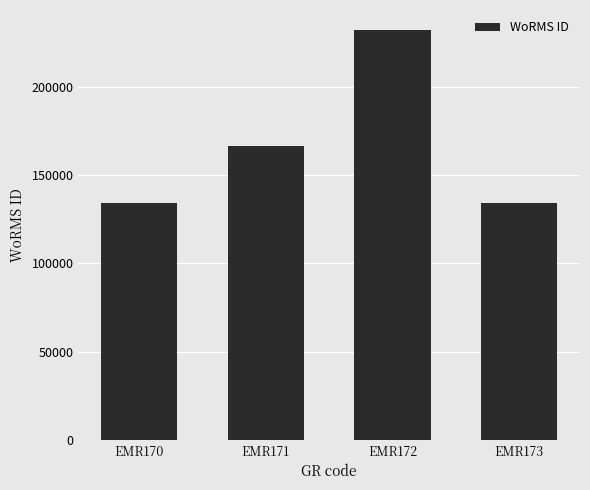

What is the smallest value displayed?

134121